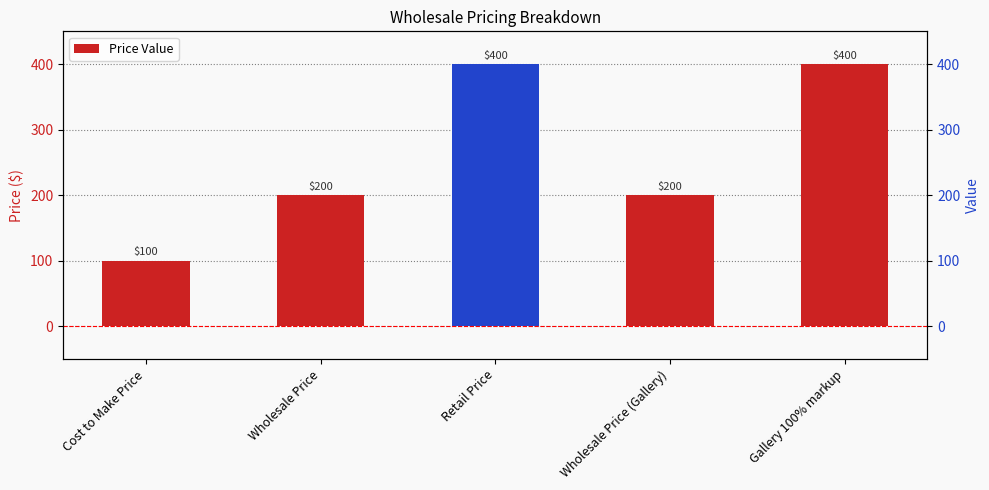

Rank the categories by value from highest to lowest.

Retail Price, Gallery 100% markup, Wholesale Price, Wholesale Price (Gallery), Cost to Make Price